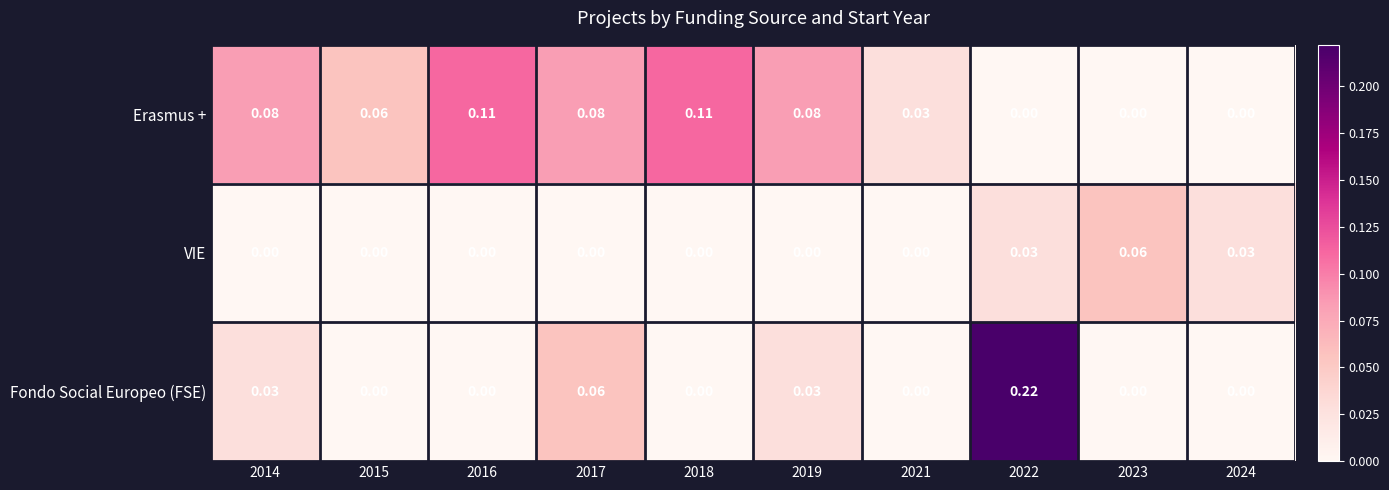

Rank the series by their maximum value, from highest to lowest.

Fondo Social Europeo (FSE), Erasmus +, VIE